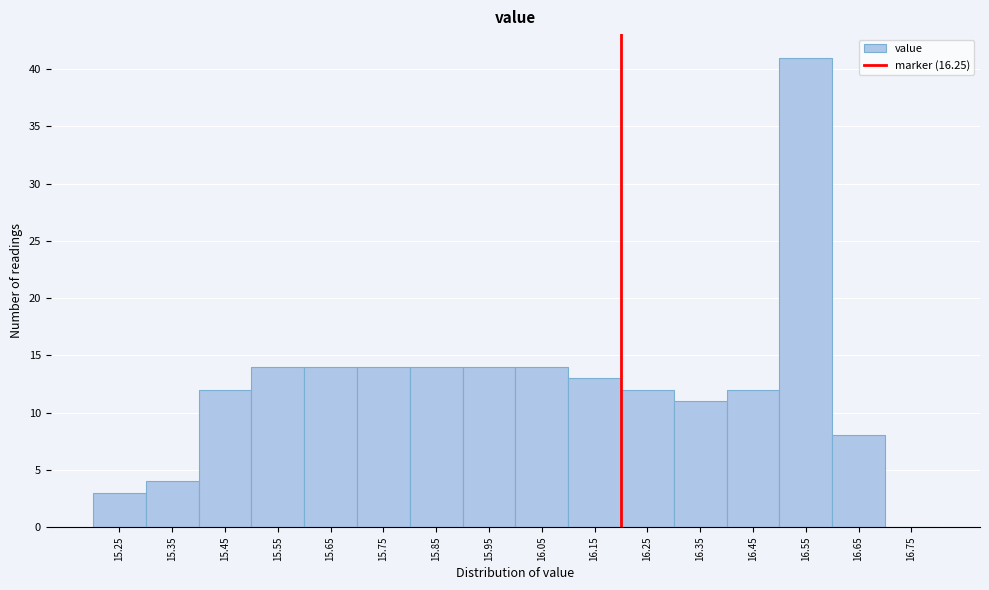

Reading left to right, transcribe all the data shown in this chart.

15.25=3	15.35=4	15.45=12	15.55=14	15.65=14	15.75=14	15.85=14	15.95=14	16.05=14	16.15=13	16.25=12	16.35=11	16.45=12	16.55=41	16.65=8	16.75=0